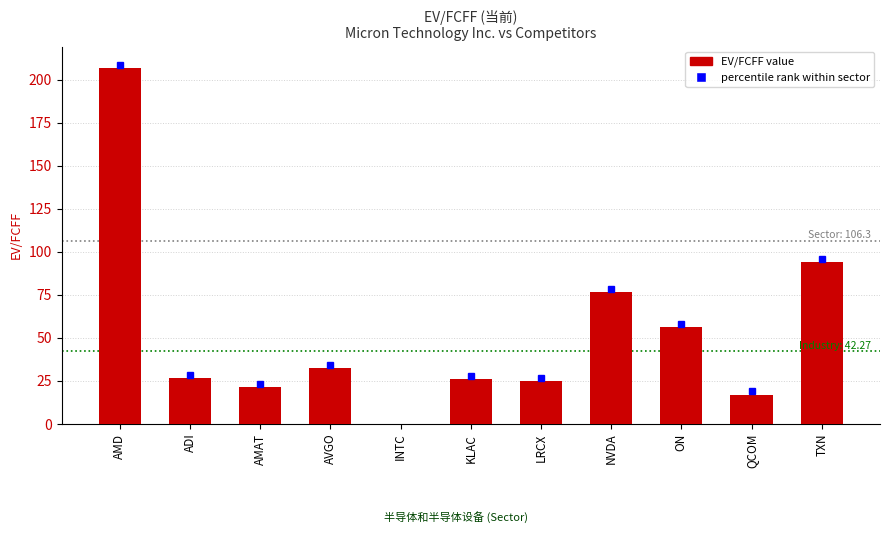

What is the maximum value shown in the chart?

206.8